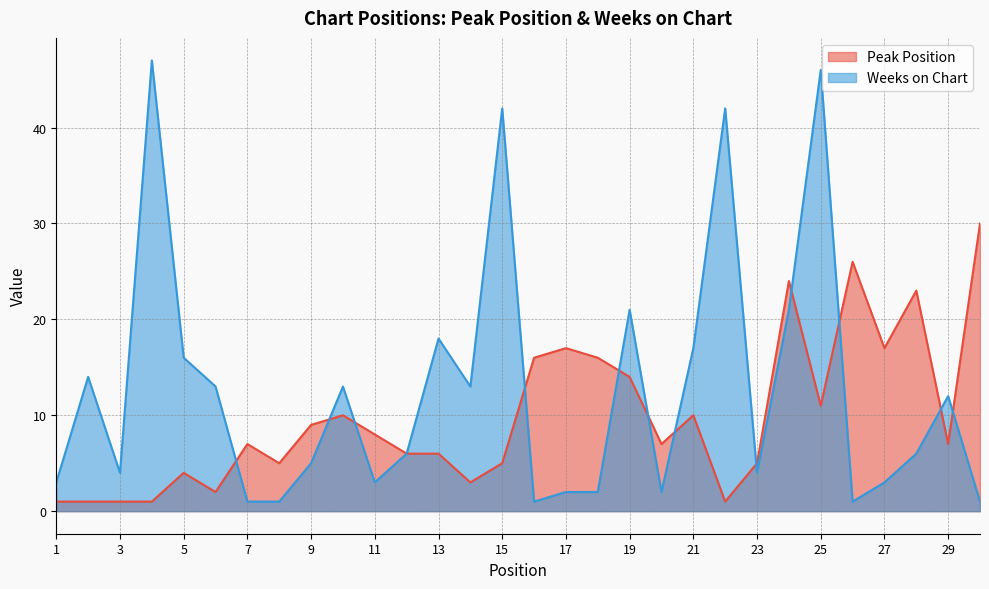

How many lines are shown in the chart?

2